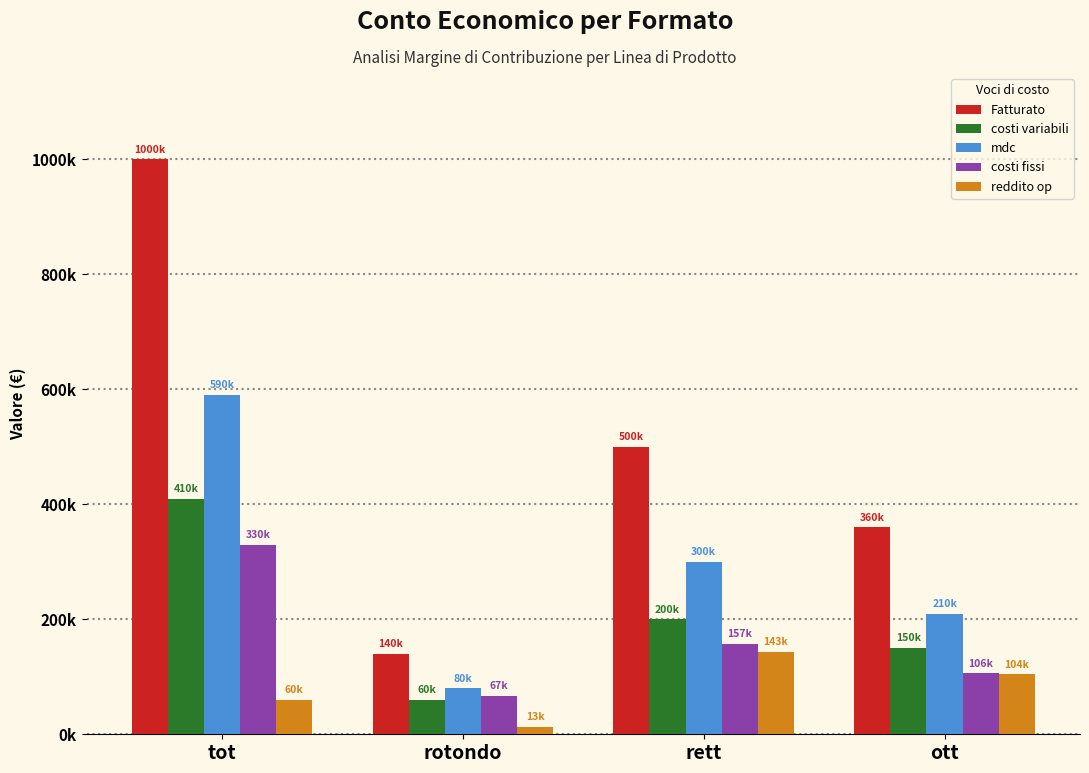

What are all the series names shown in the legend?

Fatturato, costi variabili, mdc, costi fissi, reddito op